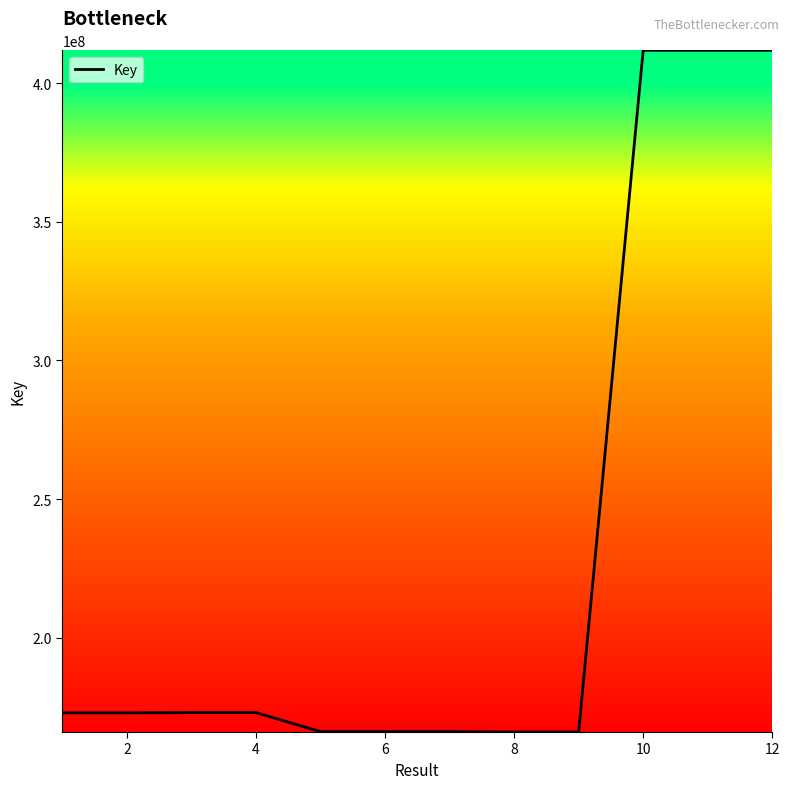

What is the greatest value displayed?

411890611